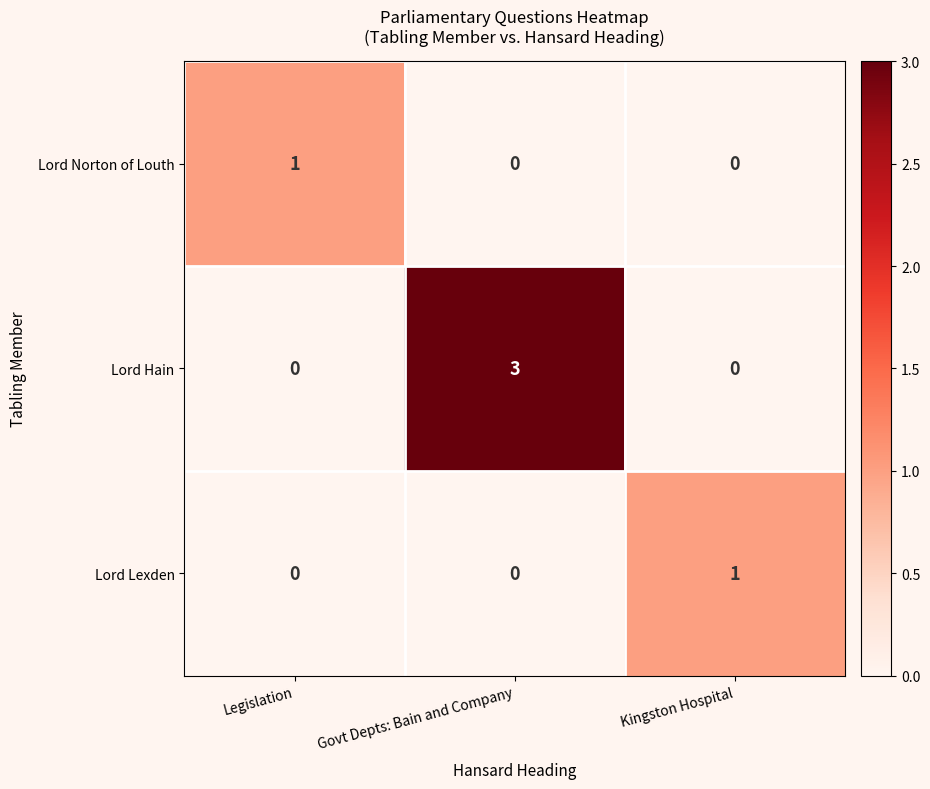

Reading left to right, transcribe all the data shown in this chart.

Lord Norton of Louth: 1	0	0
Lord Hain: 0	3	0
Lord Lexden: 0	0	1